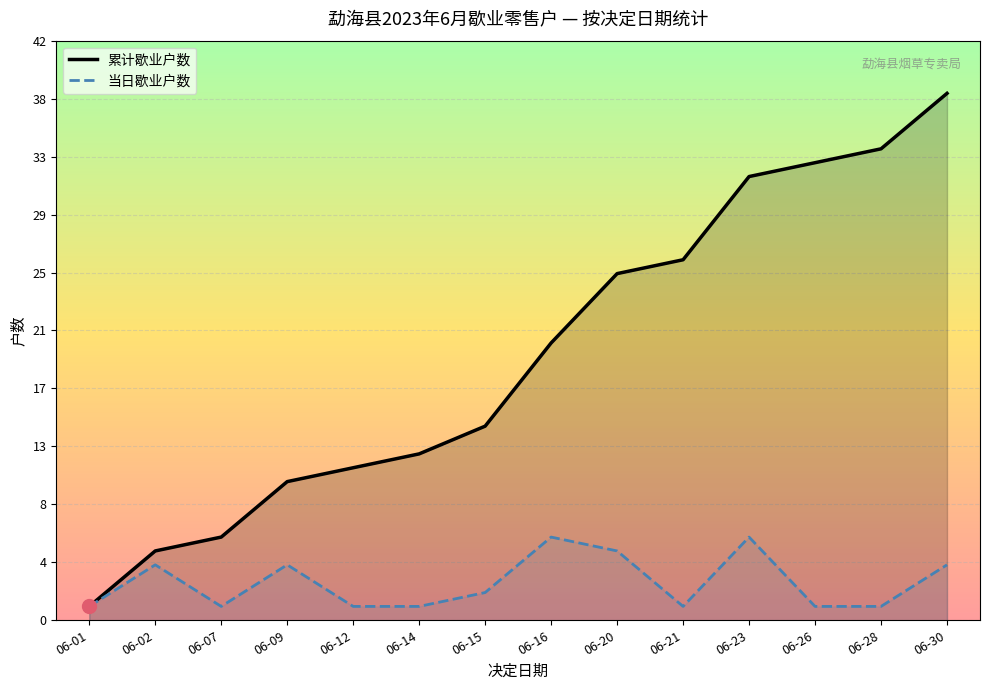

How many interior local valleys does the 当日歇业户数 series have?

2